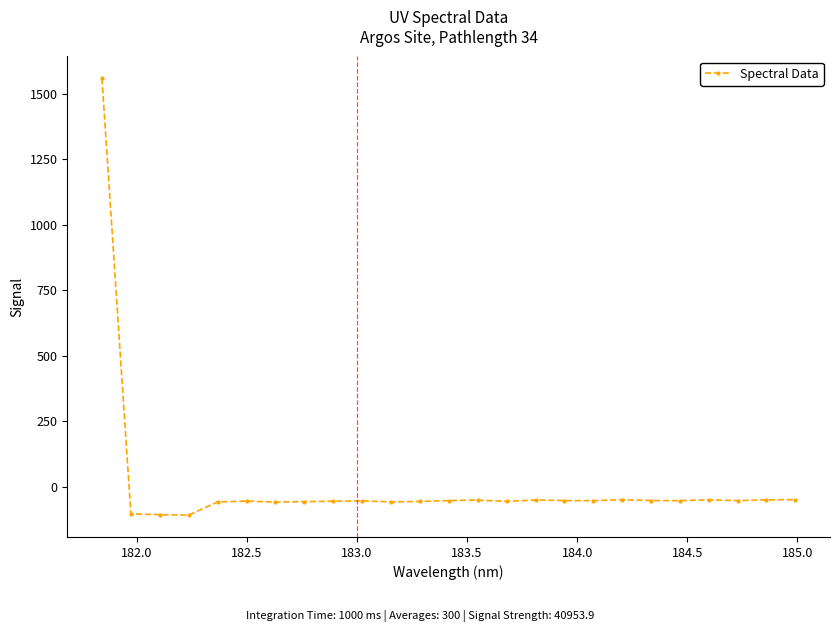

What is the value of the 15th point from the left?

-56.4